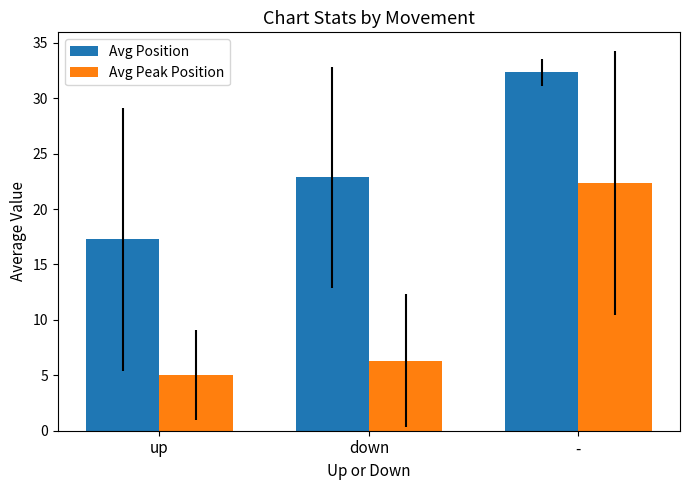

Reading left to right, what are all the values shown in this chart?

Avg Position: 17.3	22.9	32.3
Avg Peak Position: 5.0	6.3	22.3